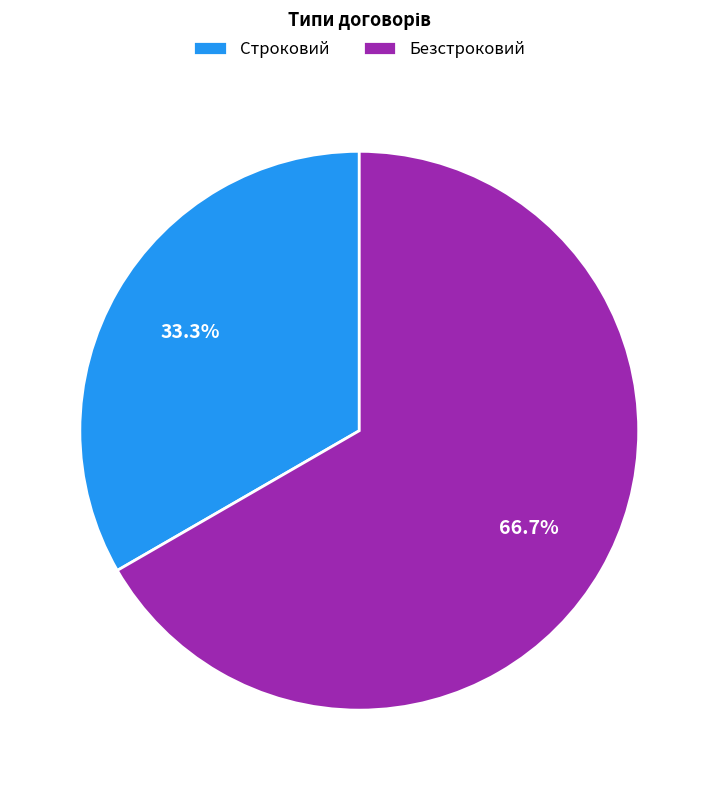

Which has a higher value, Строковий or Безстроковий?

Безстроковий